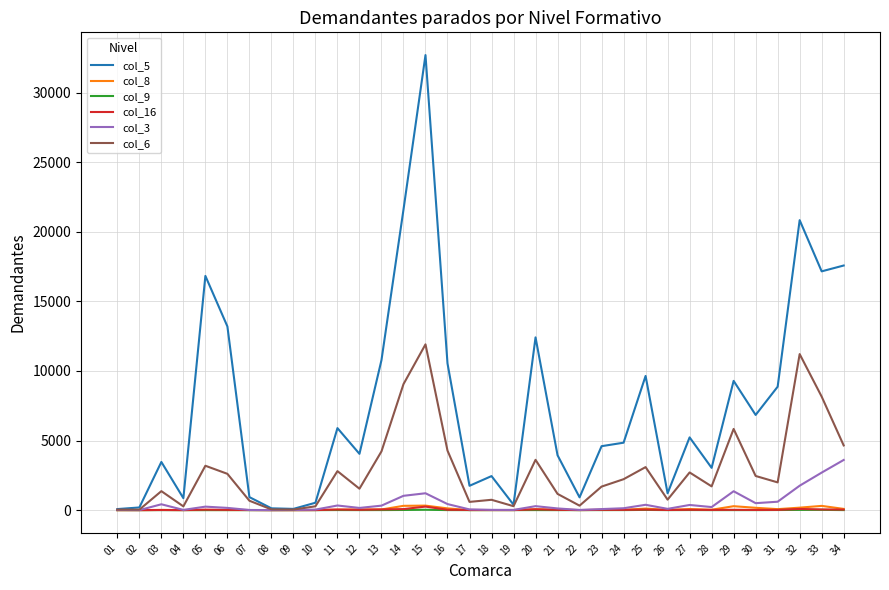

Where is the first local maximum for col_3?

03